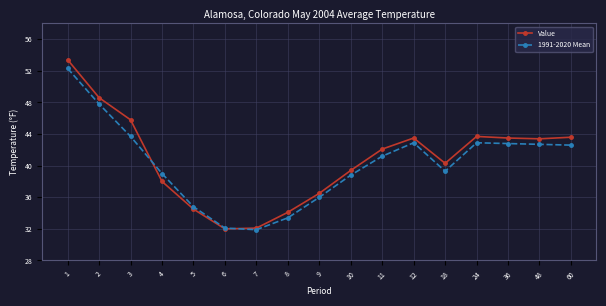

What is the highest value of the 1991-2020 Mean series?

52.3